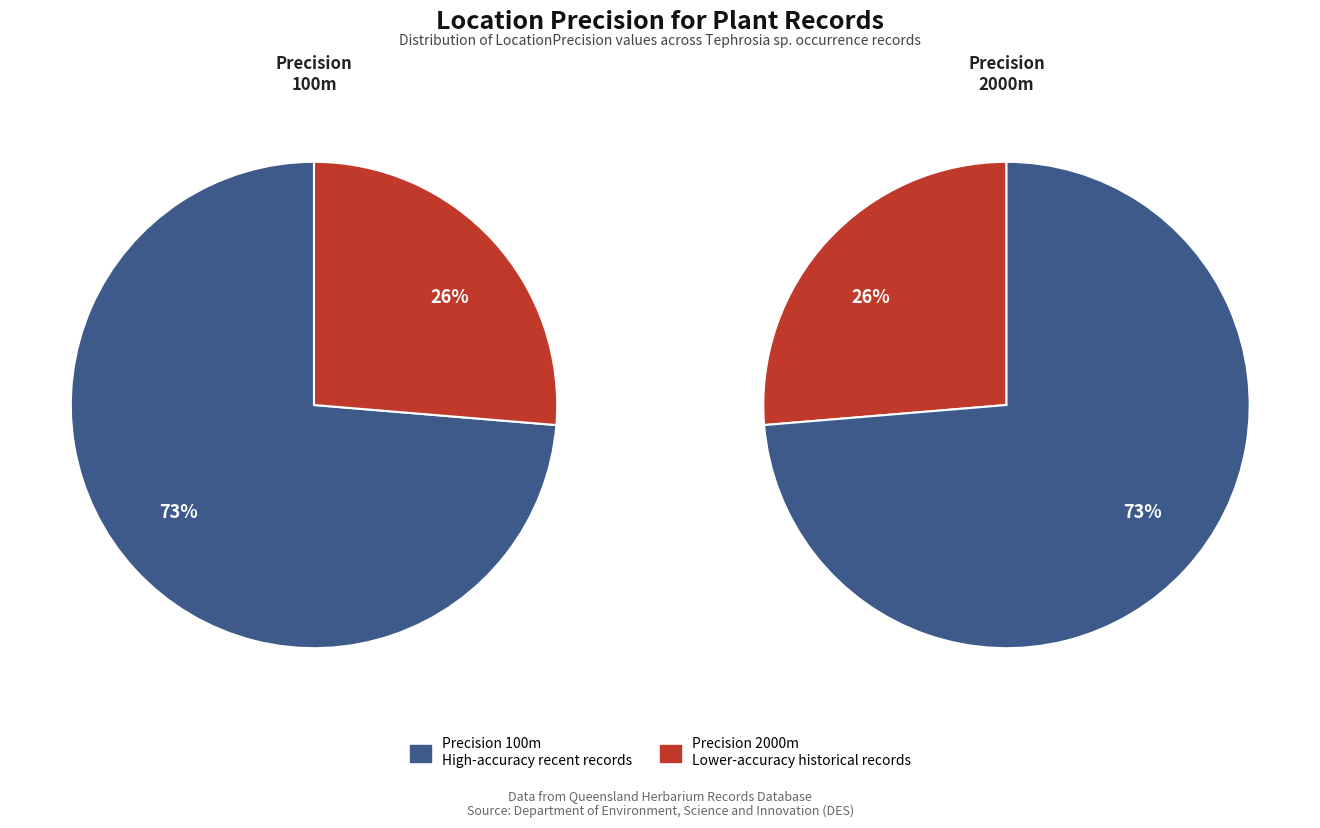

Rank the categories by value from lowest to highest.

2000, 100